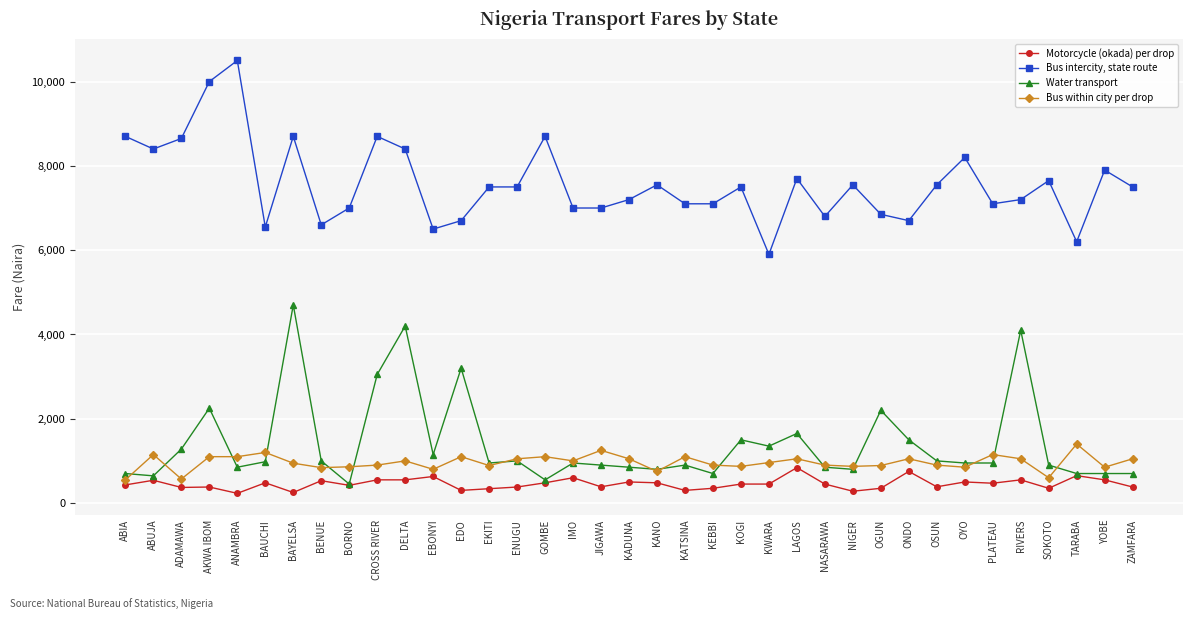

Count the number of categories in the chart.

37